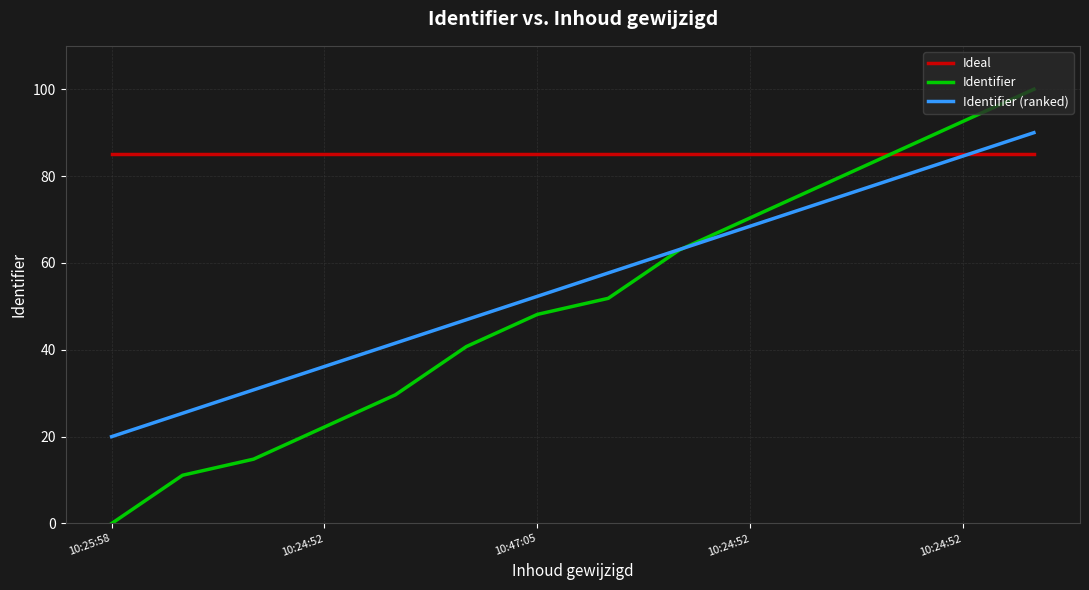

What is the lowest value of the Ideal series?

85.0